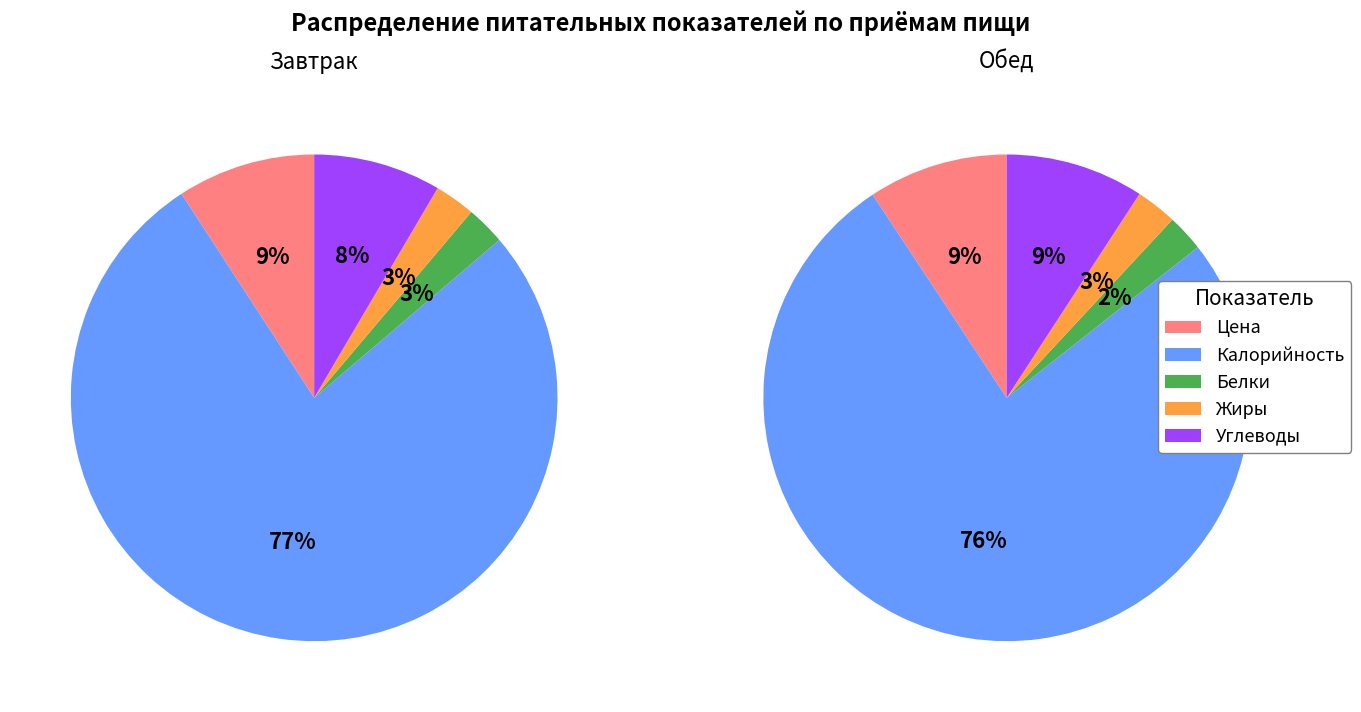

How many slices are in this pie chart?

5